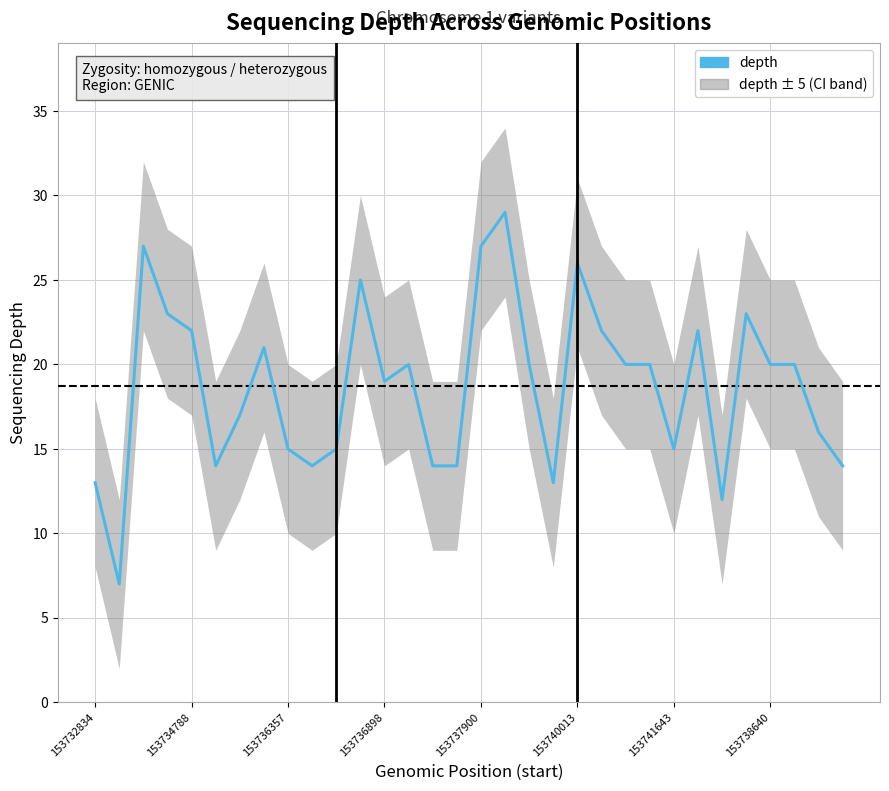

The value at 153736898 is 5. True or false?

False